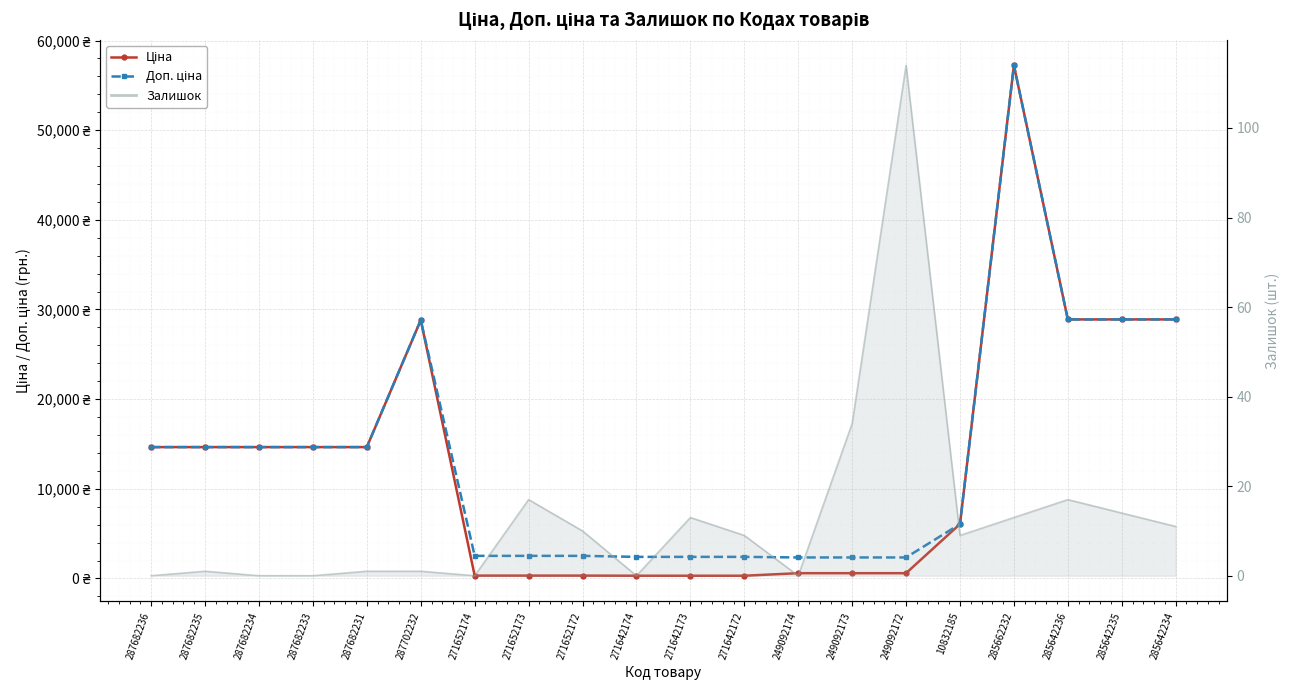

Rank the series at 271642173 from lowest to highest value.

Ціна, Доп. ціна